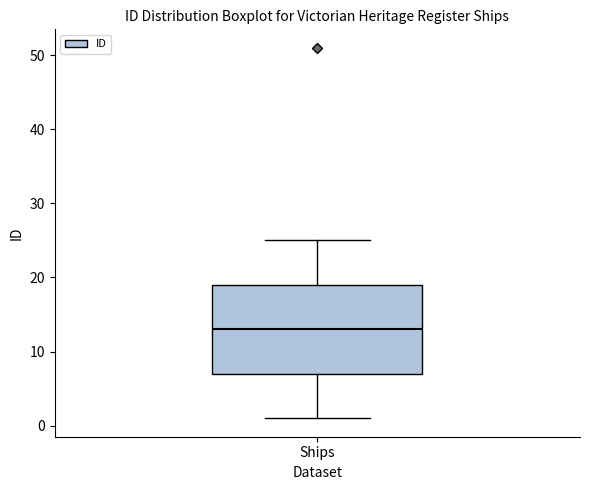

Where is the upper edge of the box for Ships on the y-axis? The values are not printed on the chart, so give them approximately, as read against the axis.

19